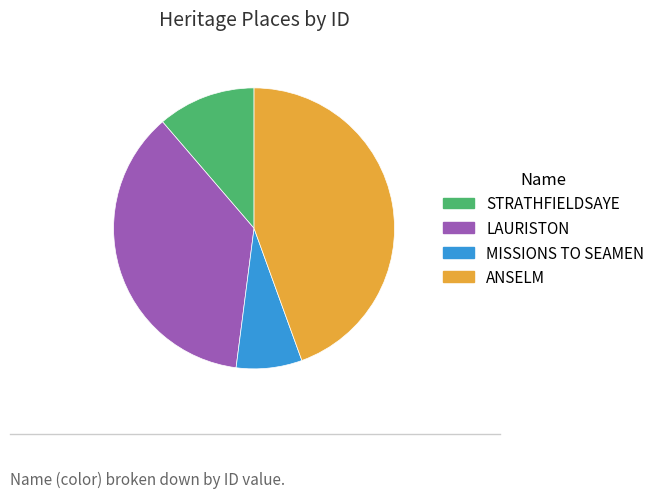

Do ANSELM and MISSIONS TO SEAMEN together represent more than half of the pie?

Yes